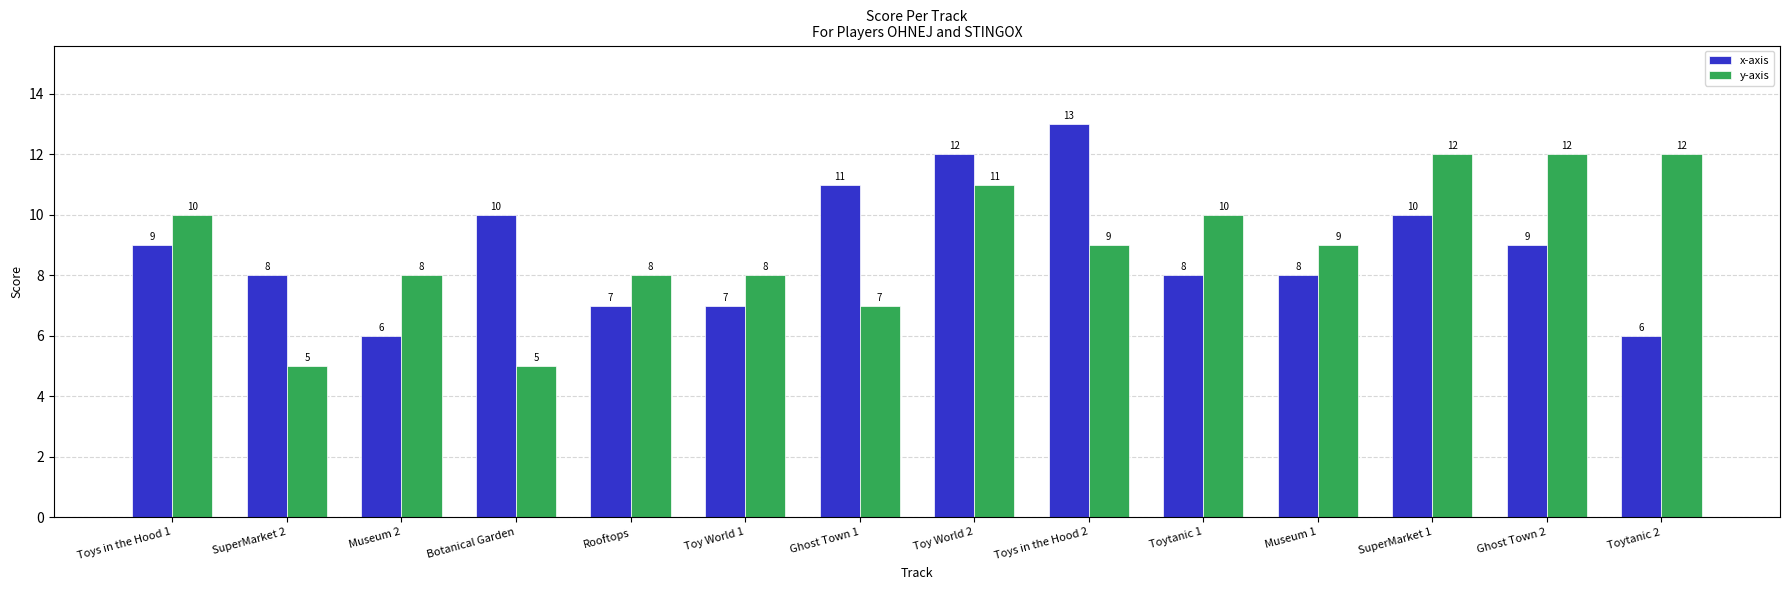

What is the maximum value shown in the chart?

13